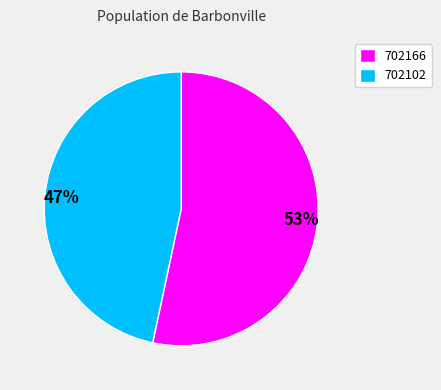

To the nearest percent, what is the average slice percentage?

50%